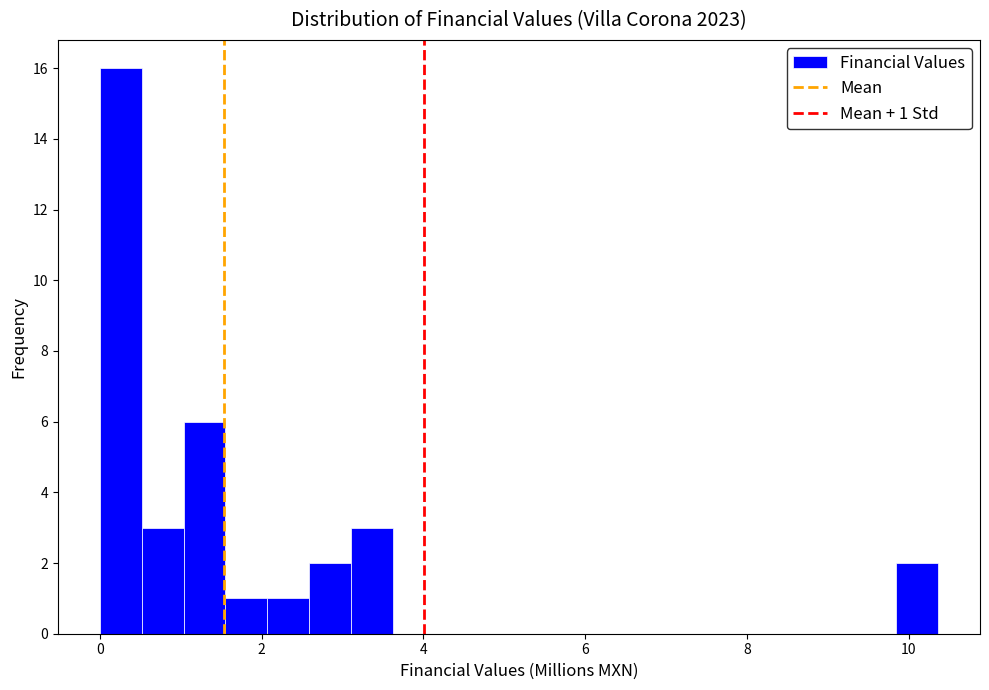

Read against the x-axis, roughly where is the centre of the tallest bar?

0.2